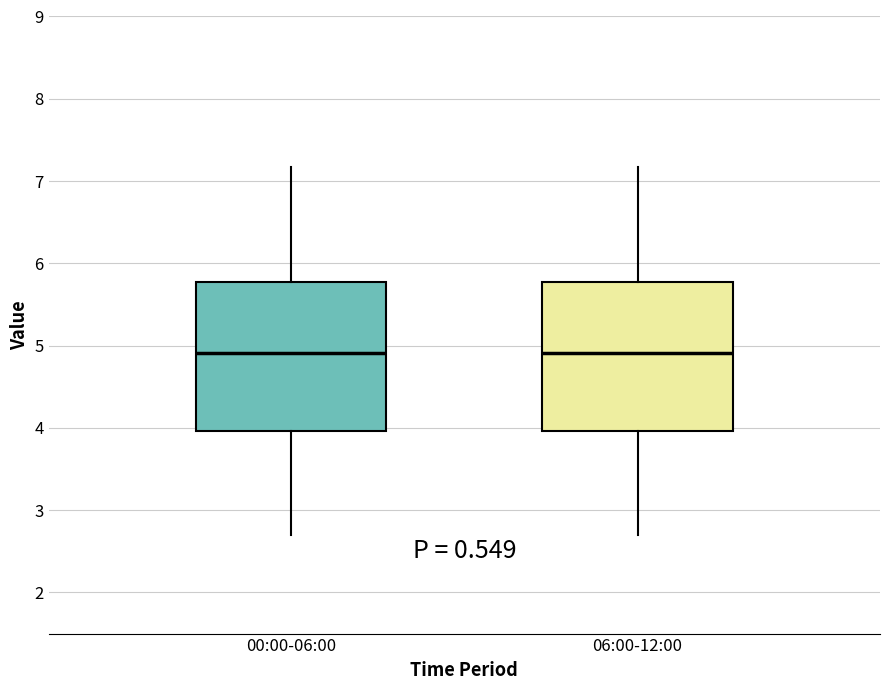

Reading left to right, read every box against the y-axis: the position of its median line, the range the box covers, and the ends of its whiskers. The values are not printed on the chart, so give them approximately, as read against the axis.

00:00-06:00: median 4.9, box 4.0 to 5.8, whiskers 2.7 to 7.2
06:00-12:00: median 4.9, box 4.0 to 5.8, whiskers 2.7 to 7.2